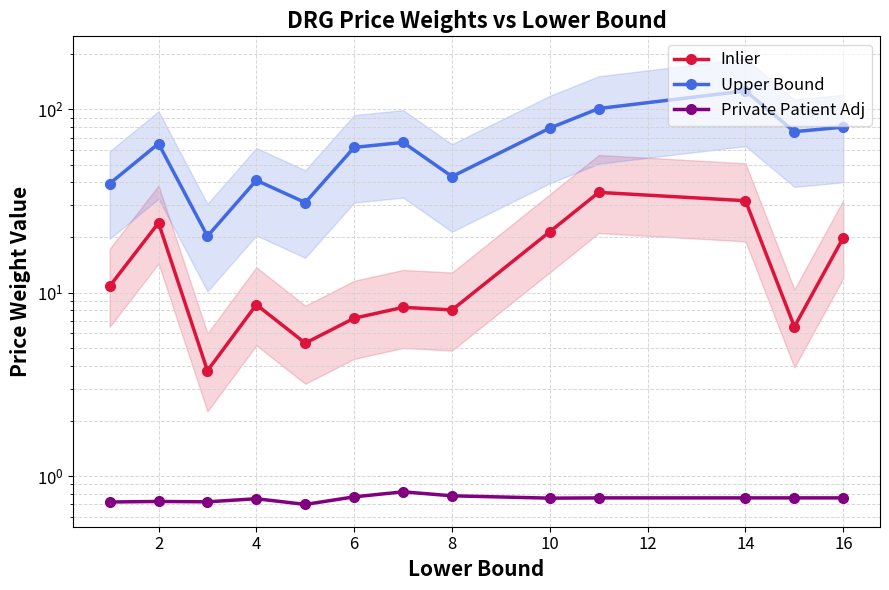

At how many categories does at least one series exceed 11?

13